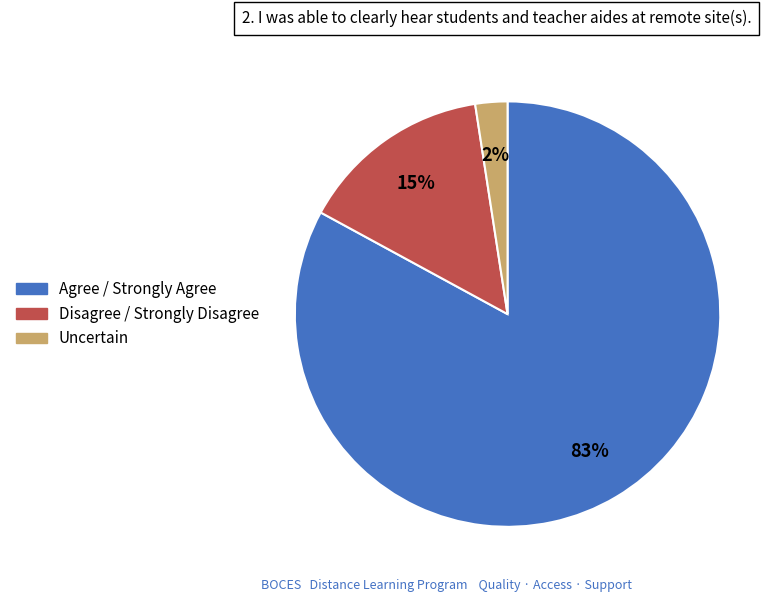

To the nearest percent, what is the average slice percentage?

33%